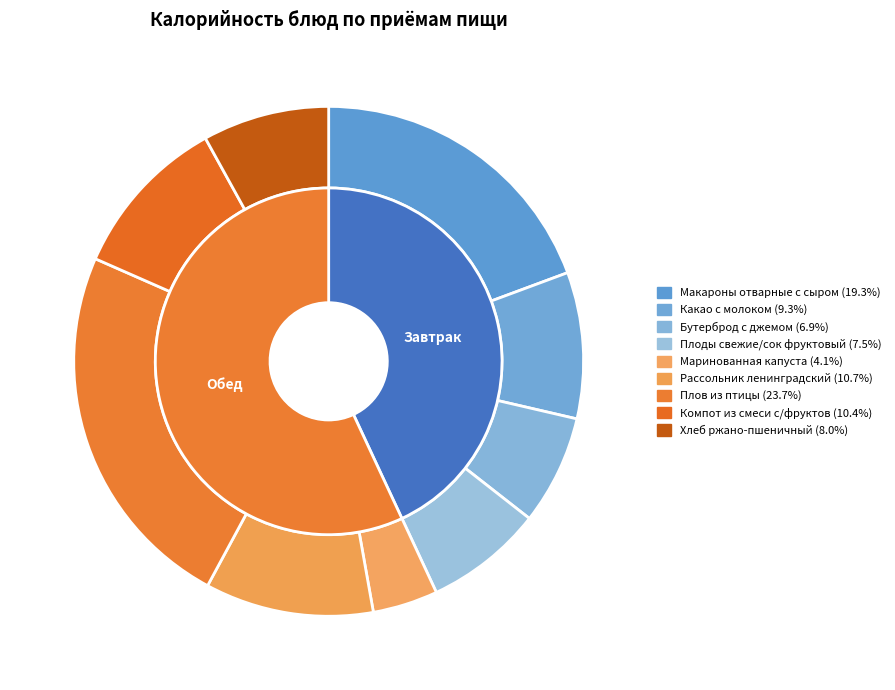

Rank the categories by value from highest to lowest.

Плов из птицы, Макароны отварные с сыром, Рассольник ленинградский, Компот из смеси с/фруктов, Какао с молоком, Хлеб ржано-пшеничный, Плоды свежие/сок фруктовый, Бутерброд с джемом, Маринованная капуста